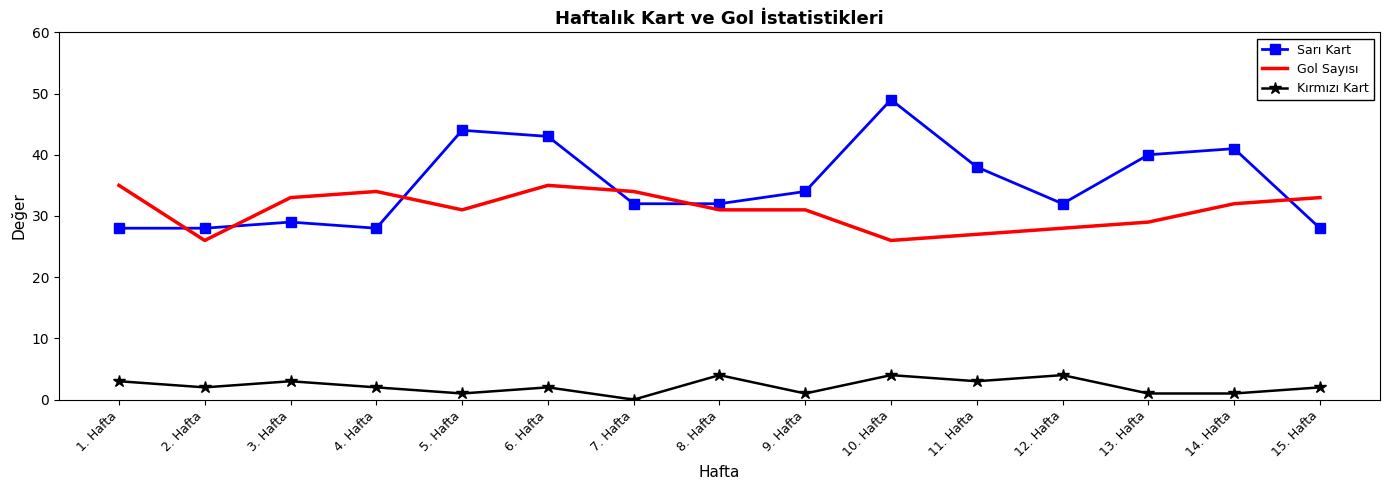

True or false: Gol Sayısı has more than 0 interior local peaks.

True